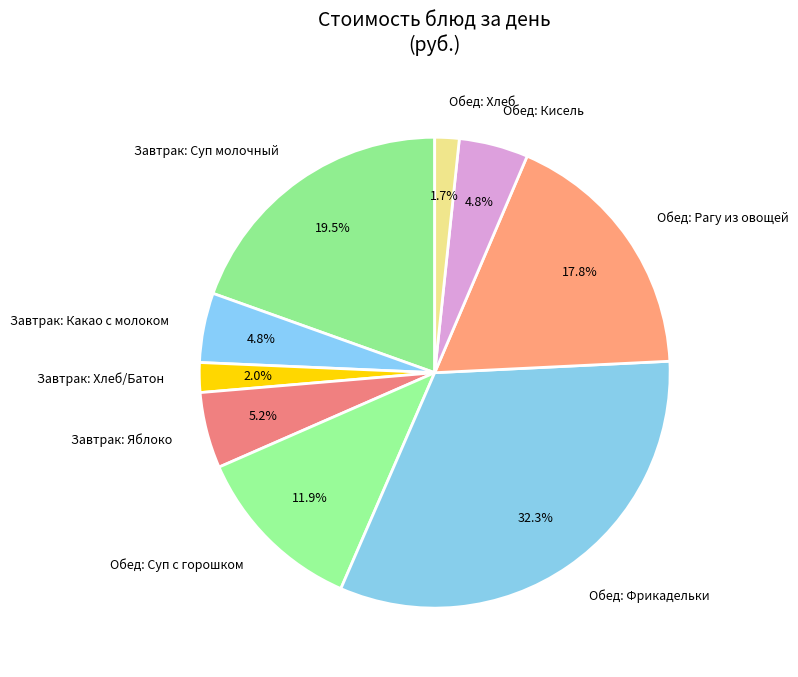

Combined, what portion of the pie is Обед: Рагу из овощей and Завтрак: Яблоко?

23.0%